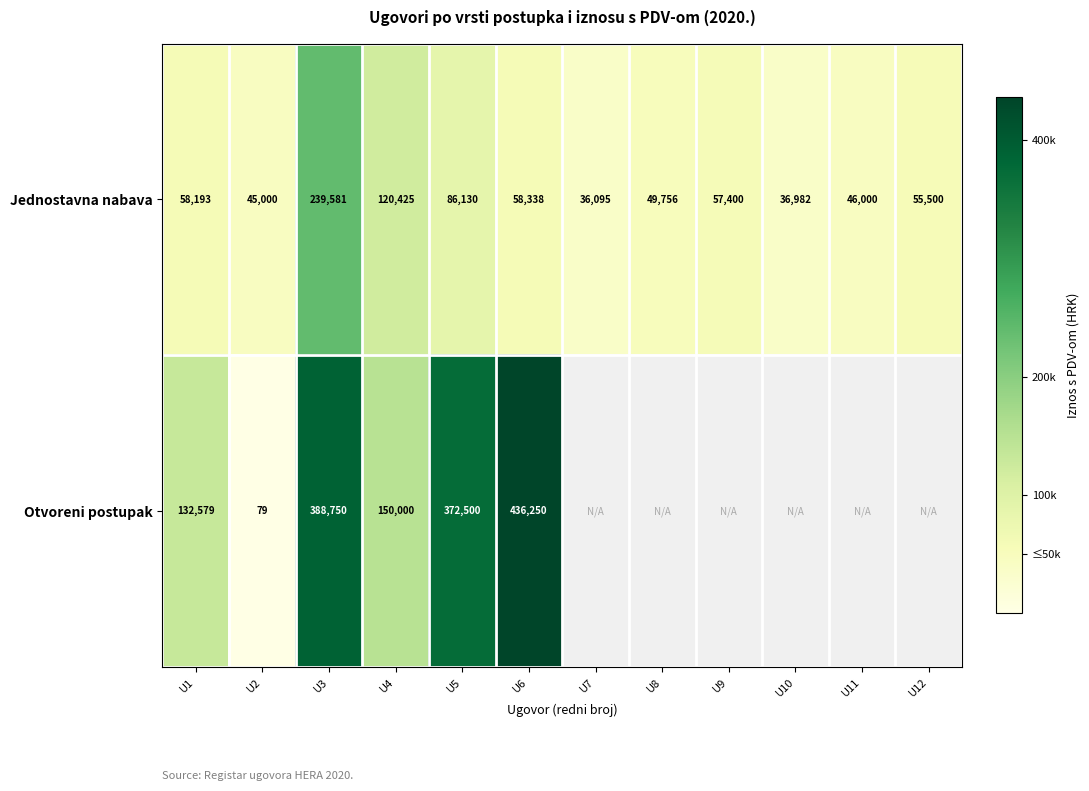

At which label is Jednostavna nabava closest to 137838?

U4